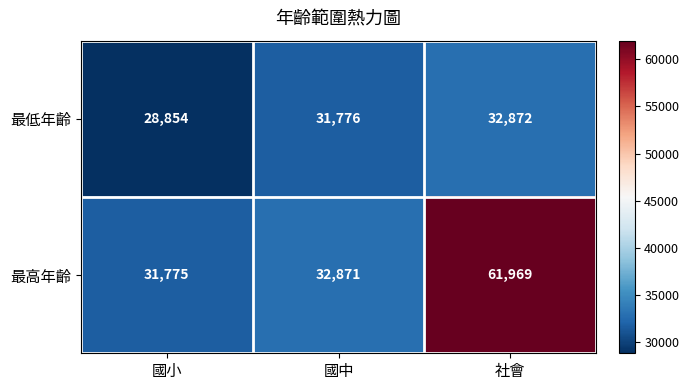

What is the sum of the 最低年齡 values at 國小 and 社會?

61726